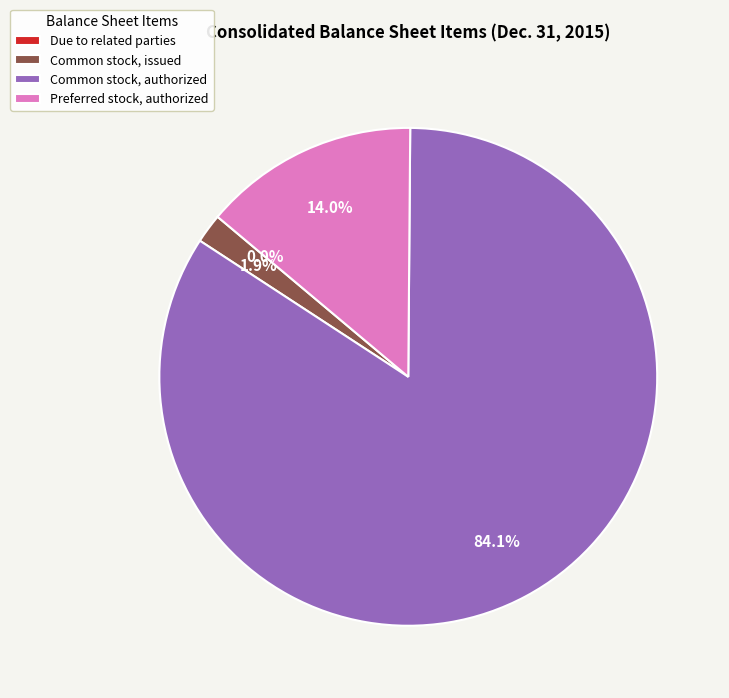

To the nearest percent, what is the difference between the largest and smallest slice percentages?

84%